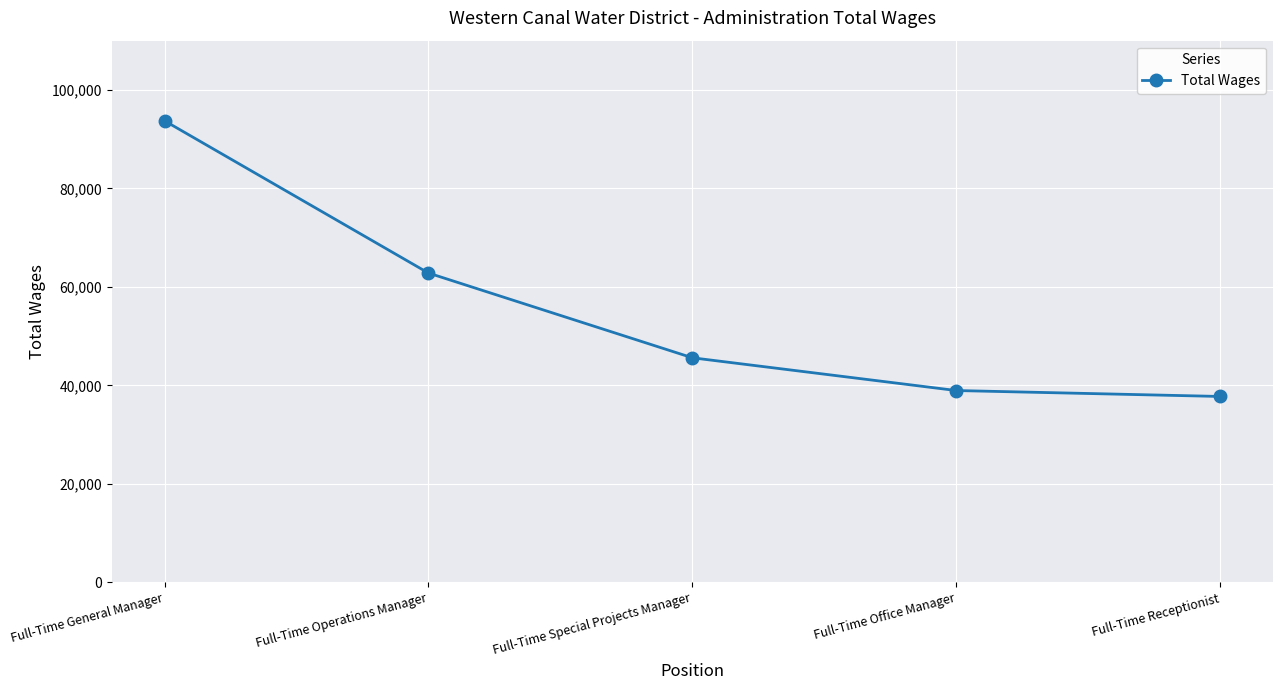

Rank the categories by value from highest to lowest.

Full-Time General Manager, Full-Time Operations Manager, Full-Time Special Projects Manager, Full-Time Office Manager, Full-Time Receptionist